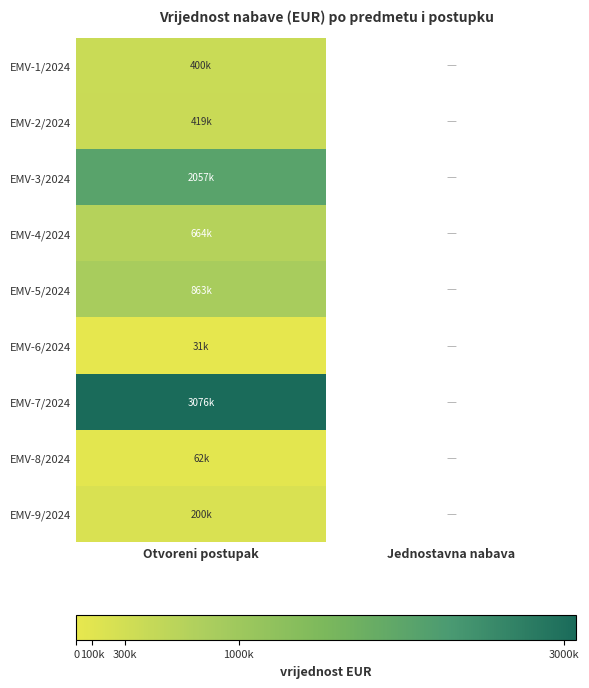

Where is EMV-9/2024 nearest to the value 200000?

Otvoreni postupak